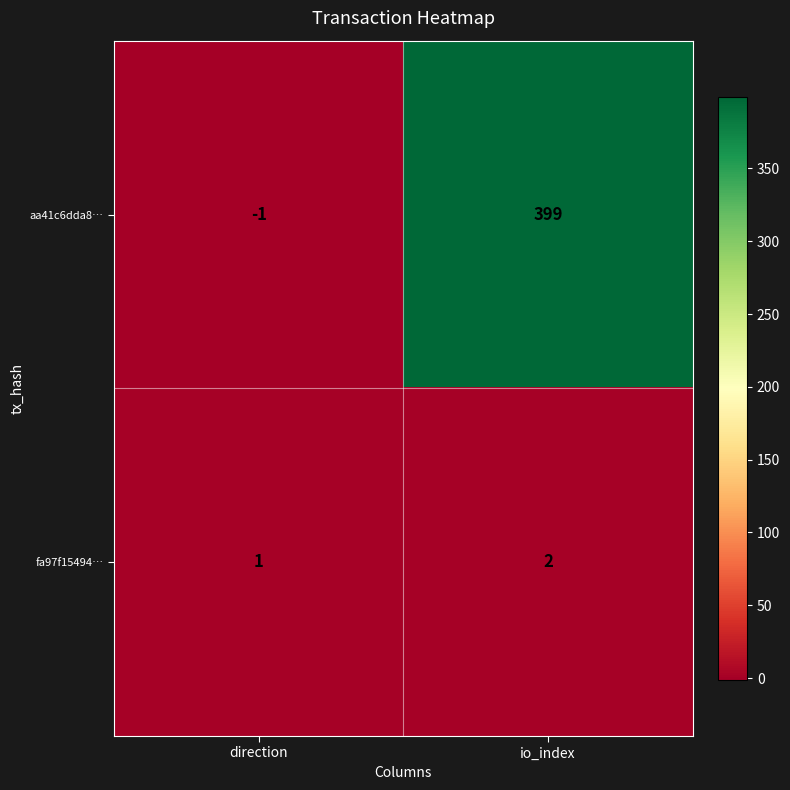

The value of aa41c6dda8… at direction is 0. True or false?

False